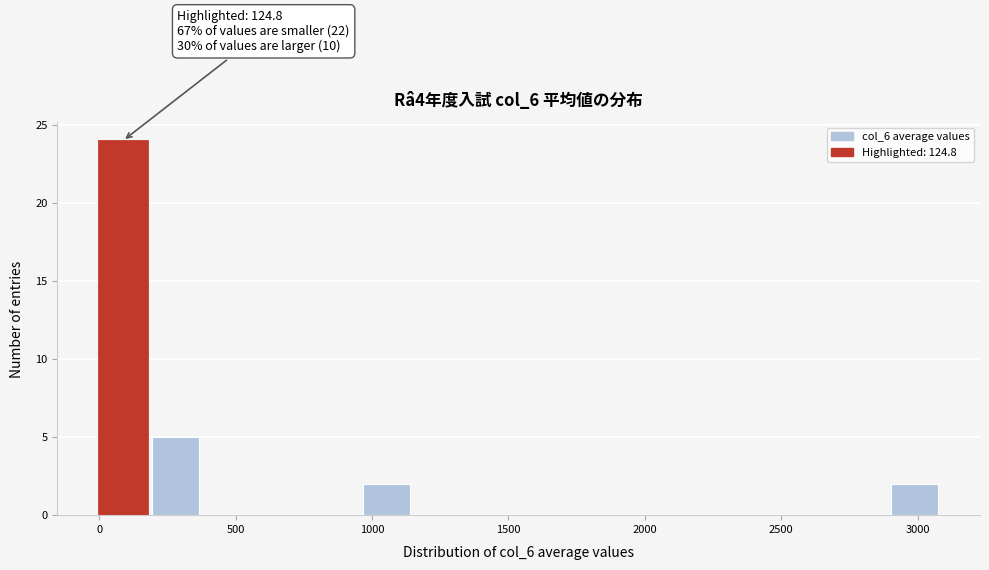

Around what value on the x-axis is the tallest bar? Give the approximate position of its centre, as read against the axis.

100